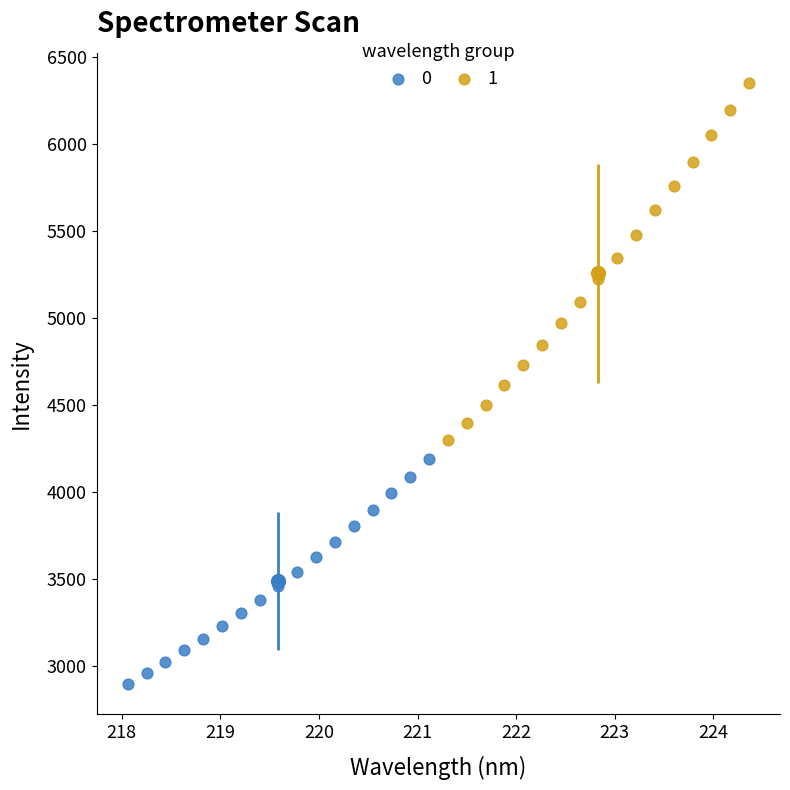

What are all the series names shown in the legend?

0, 1